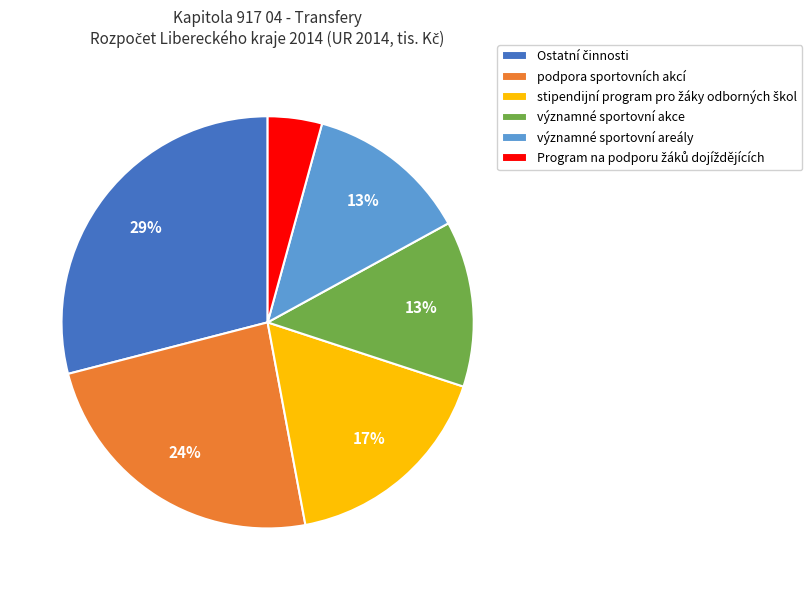

The významné sportovní areály slice represents 3% of the pie. True or false?

False